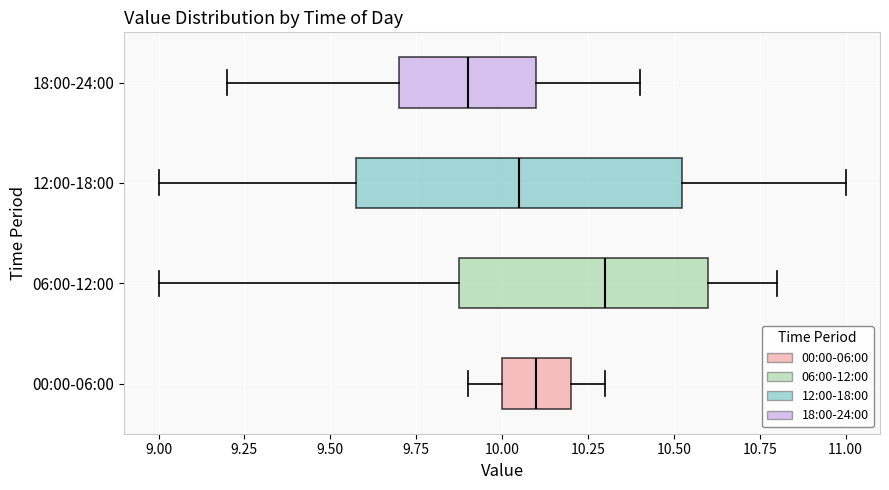

Which box is the widest, from its left edge to its right edge?

12:00-18:00